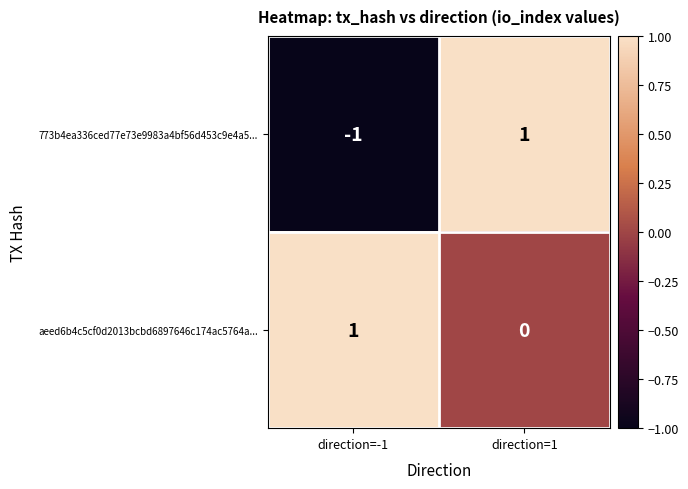

What is the greatest value displayed?

1